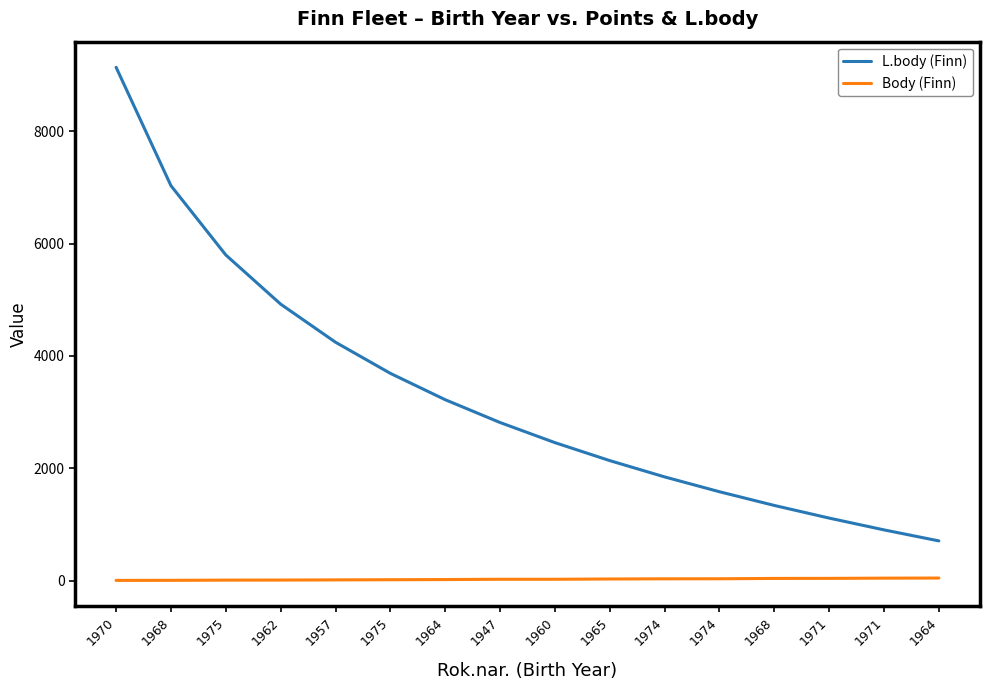

Is this an area chart (filled region under the line)?

No